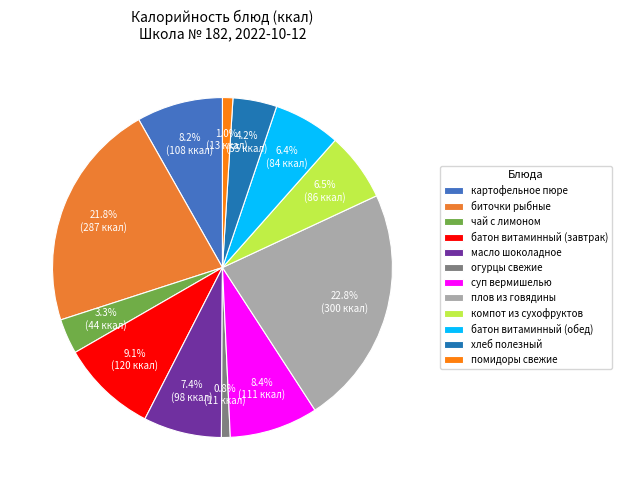

Which category has the biggest portion of the pie?

плов из говядины